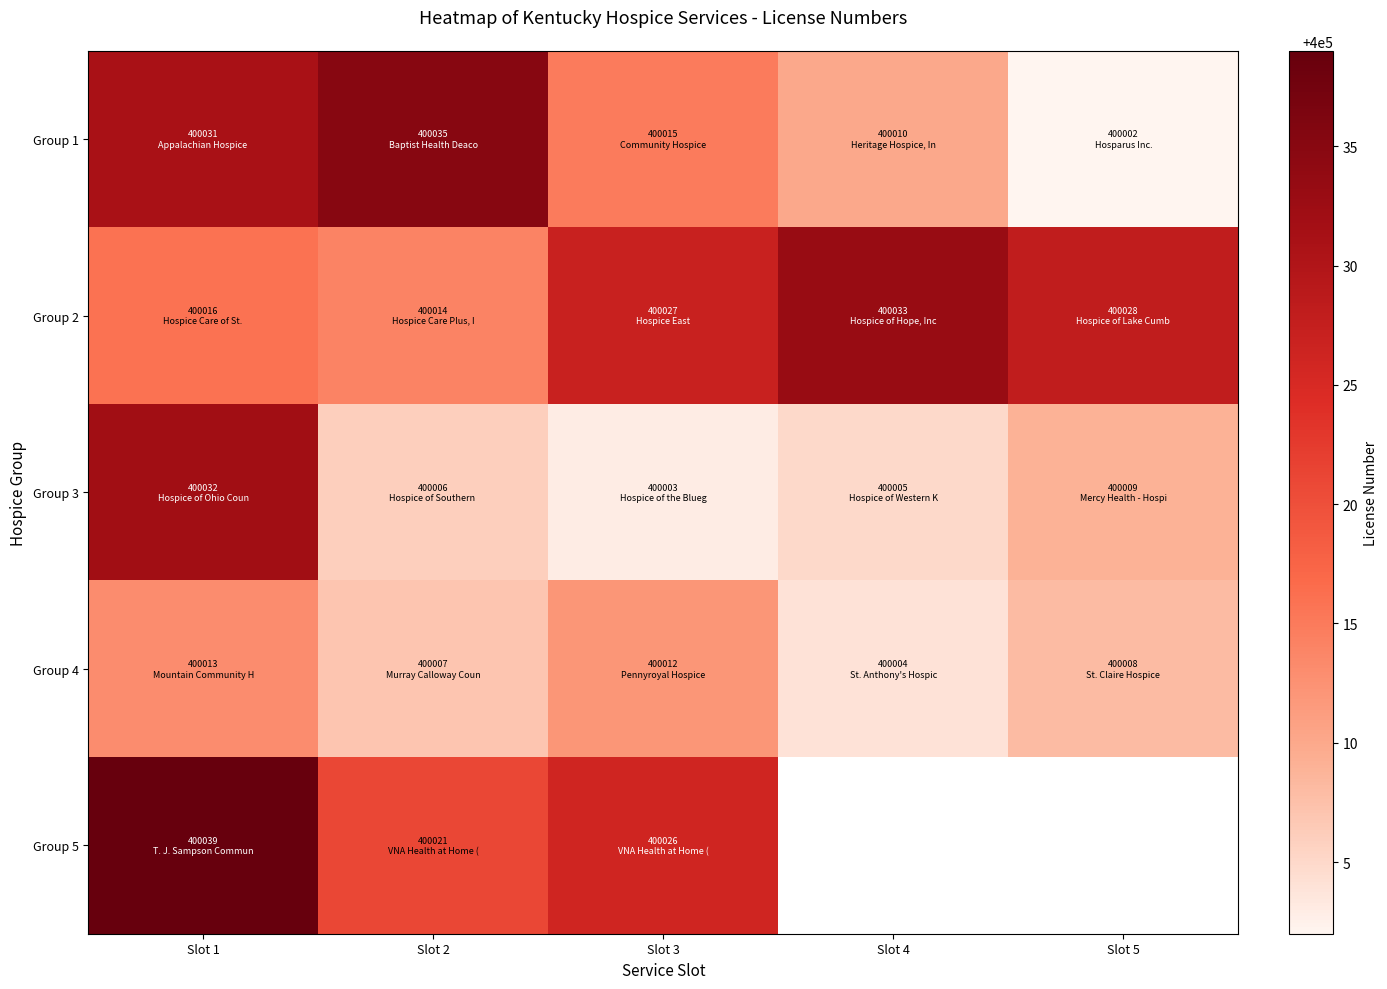

True or false: Group 4 has a value of 400007.0 at Slot 2.

True